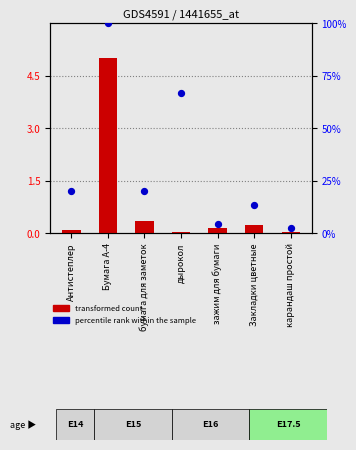

At which category is the sum across all series the highest?

Бумага А-4